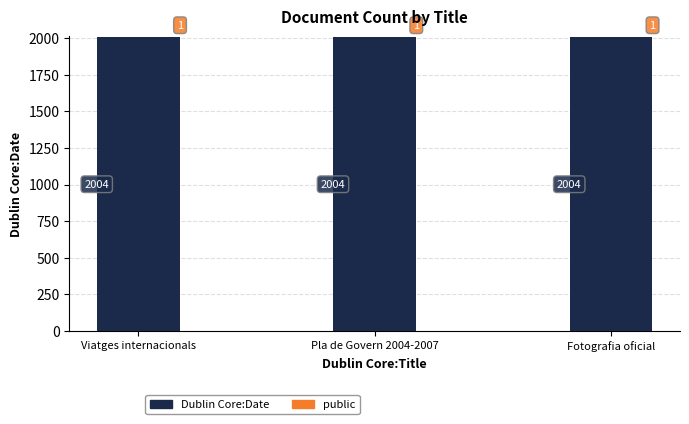

What is the sum of all Dublin Core:Date values?

6012